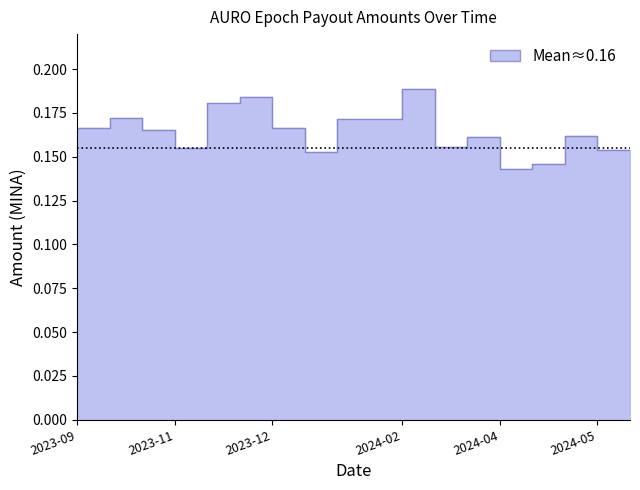

How many lines are shown in the chart?

1